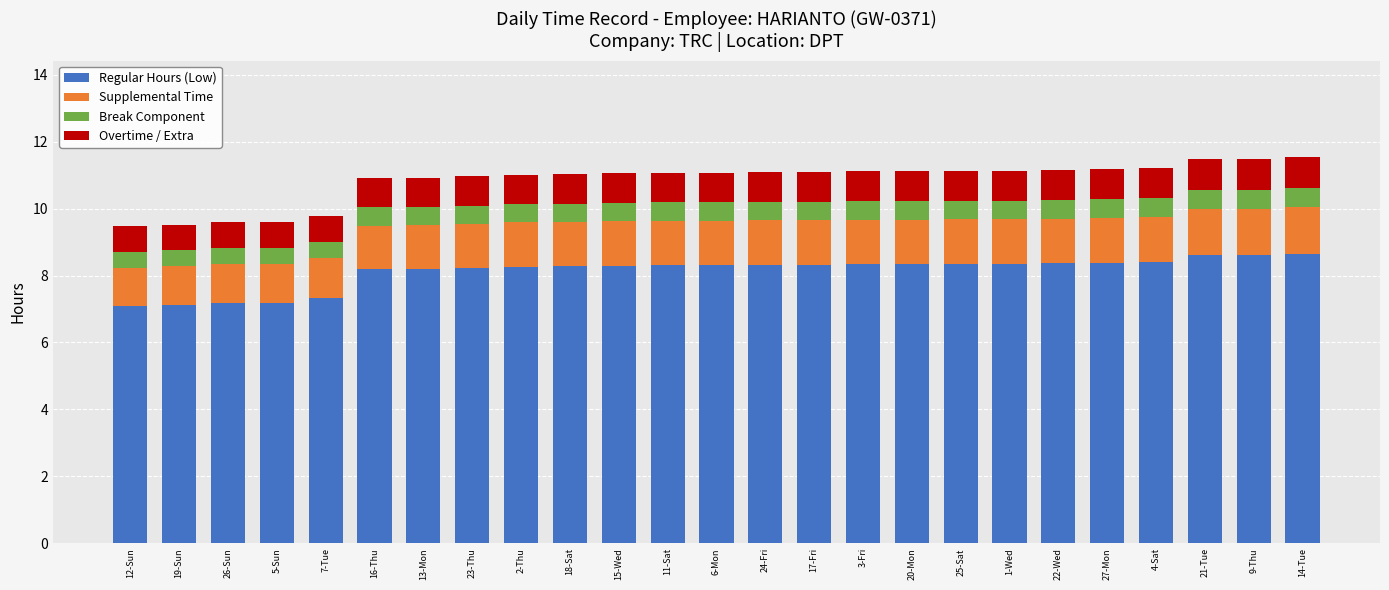

What is the minimum value for Regular Hours (Low)?

7.1